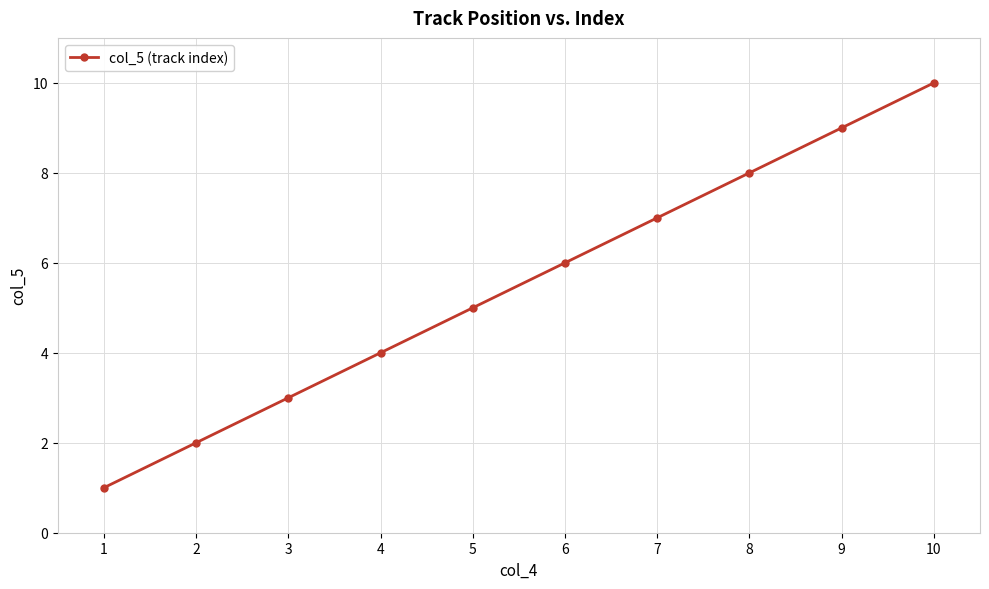

How many lines are shown in the chart?

1